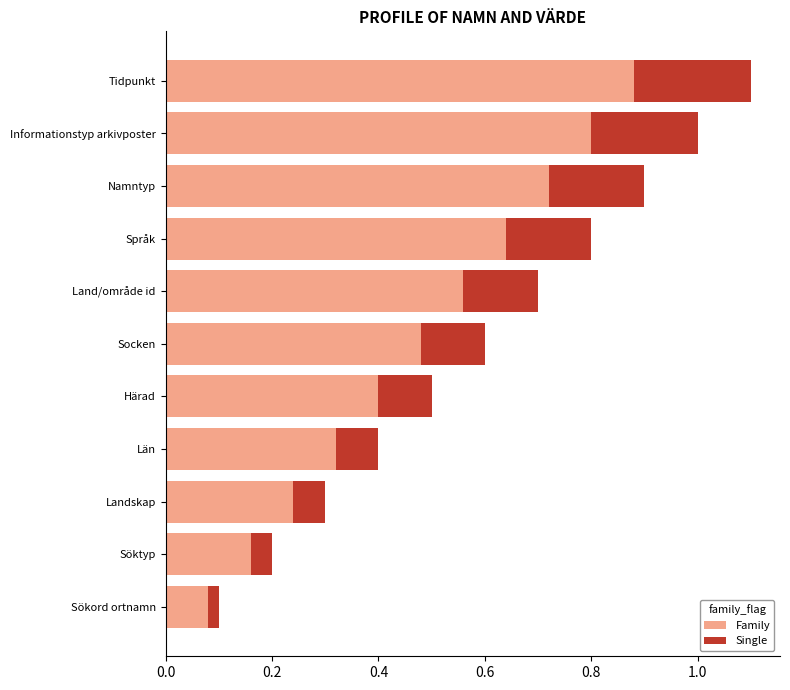

List the labels in order of Family value, largest first.

Tidpunkt, Informationstyp arkivposter, Namntyp, Språk, Land/område id, Socken, Härad, Län, Landskap, Söktyp, Sökord ortnamn